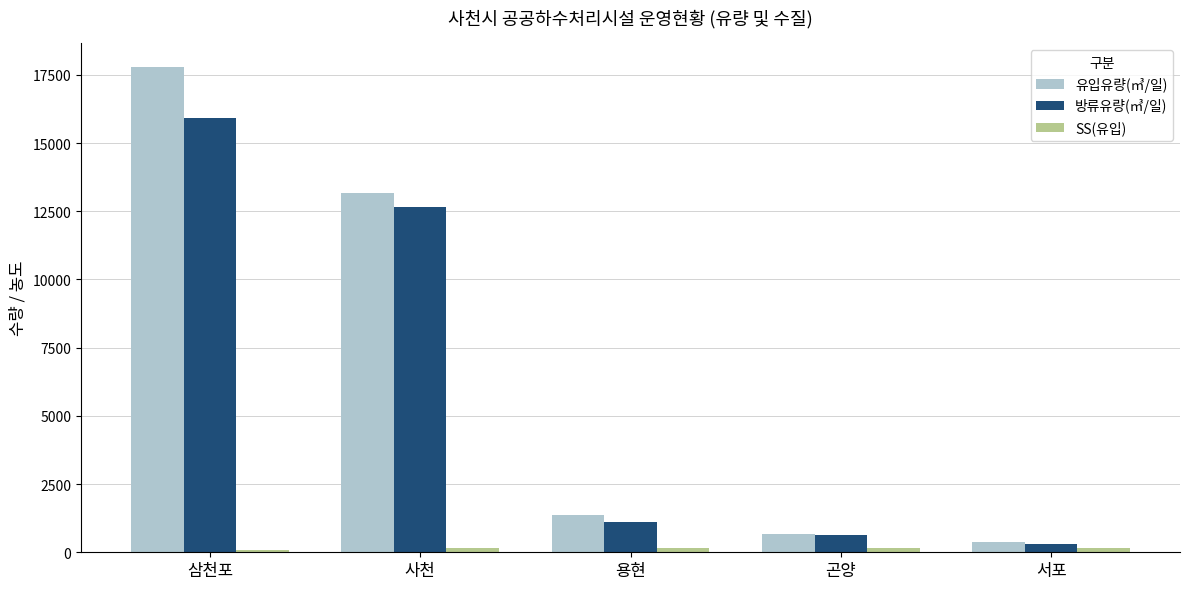

What is the difference between the maximum and second lowest values in the 방류유량(㎥/일) series?

15252.9